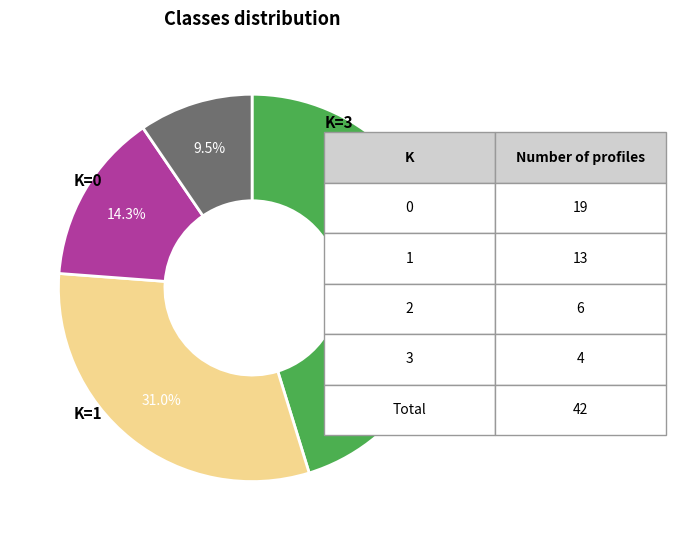

To the nearest percent, what is the average slice percentage?

25%